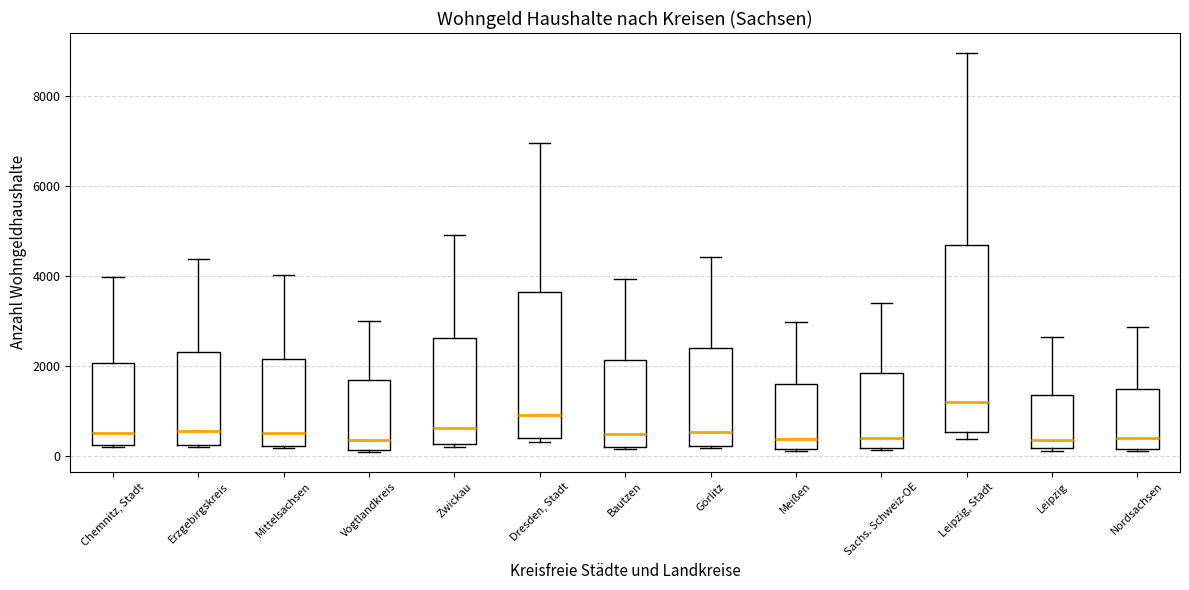

Reading left to right, transcribe this box plot: for each box, give where its median line is, the range the box spans, and where its two whiskers end, as read against the y-axis. The values are not printed on the chart, so give them approximately, as read against the axis.

Chemnitz, Stadt: median 600, box 200 to 2000, whiskers 200 to 4000
Erzgebirgskreis: median 600, box 200 to 2400, whiskers 200 to 4400
Mittelsachsen: median 600, box 200 to 2200, whiskers 200 to 4000
Vogtlandkreis: median 400, box 200 to 1600, whiskers 0 to 3000
Zwickau: median 600, box 200 to 2600, whiskers 200 to 5000
Dresden, Stadt: median 1000, box 400 to 3600, whiskers 400 (just below the box's lower edge) to 7000
Bautzen: median 600, box 200 to 2200, whiskers 200 to 4000
Görlitz: median 600, box 200 to 2400, whiskers 200 to 4400
Meißen: median 400, box 200 to 1600, whiskers 200 (just below the box's lower edge) to 3000
Sachs. Schweiz-OE: median 400, box 200 to 1800, whiskers 200 to 3400
Leipzig, Stadt: median 1200, box 600 to 4600, whiskers 400 to 9000
Leipzig: median 400, box 200 to 1400, whiskers 200 to 2600
Nordsachsen: median 400, box 200 to 1600, whiskers 200 to 2800